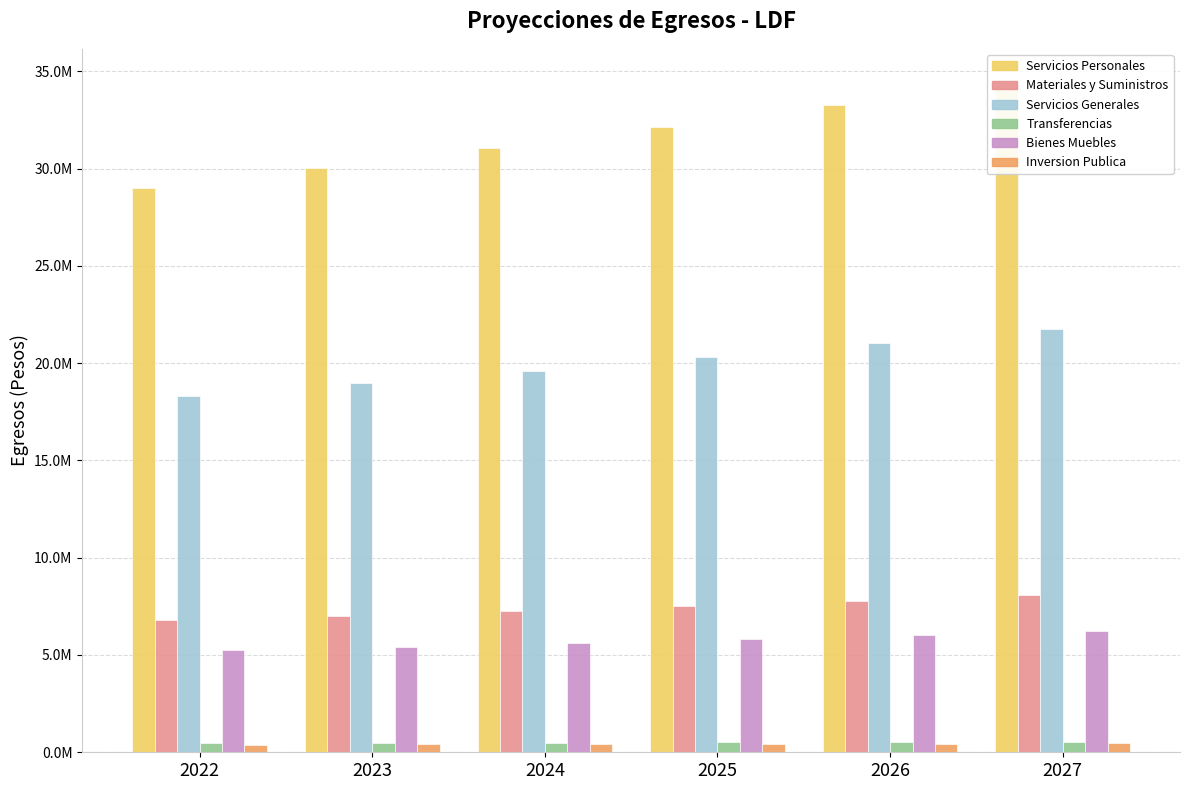

Is the value of Inversion Publica at 2025 greater than the value of Transferencias at 2024?

No